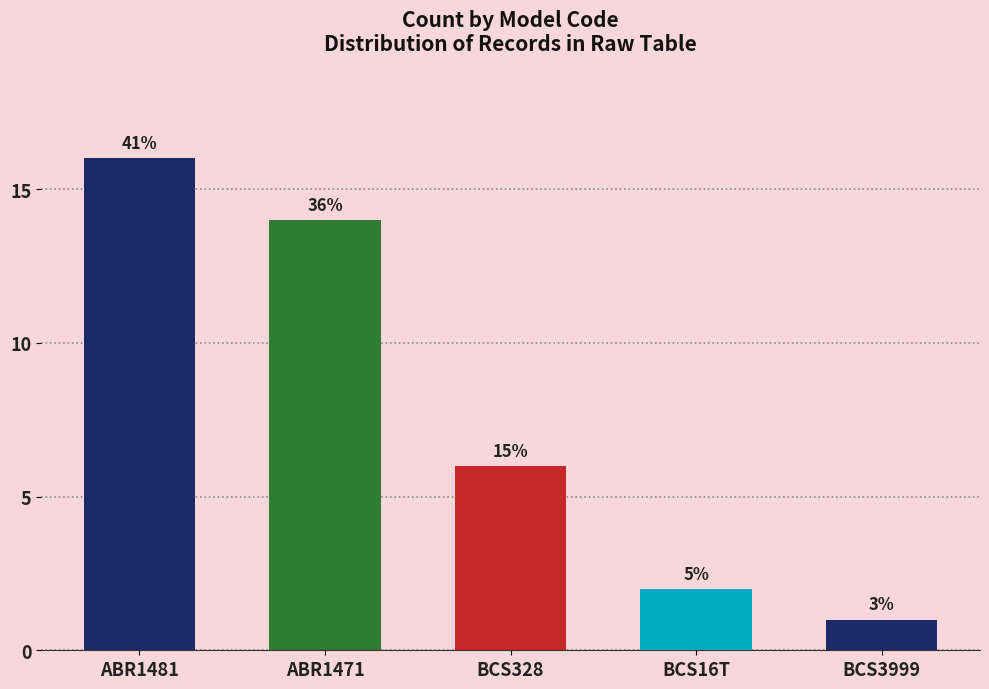

Are the bars horizontal?

No